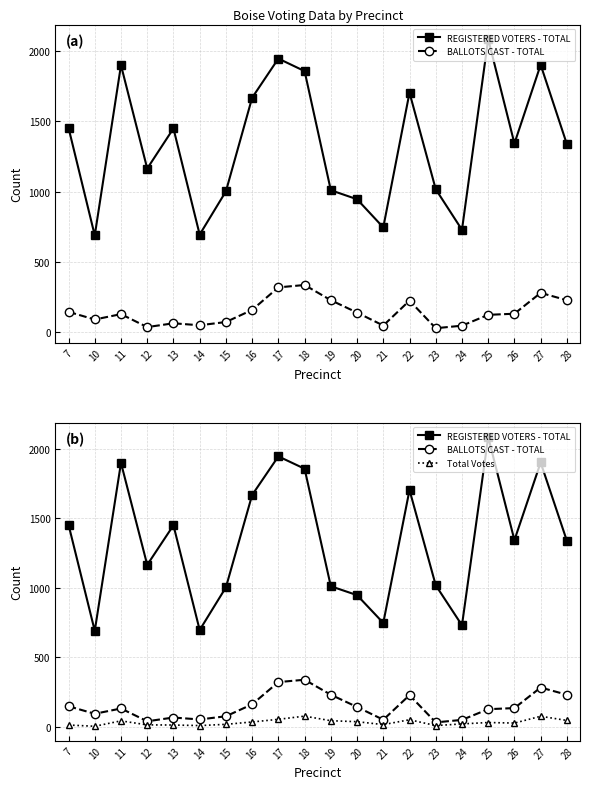

Reading right to left, extract all data points from this chart.

REGISTERED VOTERS - TOTAL: 28=1337	27=1901	26=1342	25=2084	24=729	23=1017	22=1703	21=746	20=946	19=1010	18=1856	17=1945	16=1667	15=1002	14=695	13=1449	12=1164	11=1898	10=689	7=1453
BALLOTS CAST - TOTAL: 28=229	27=281	26=133	25=125	24=48	23=30	22=226	21=49	20=141	19=229	18=337	17=320	16=160	15=74	14=51	13=65	12=38	11=130	10=92	7=146
Total Votes: 28=44	27=74	26=25	25=29	24=19	23=7	22=49	21=14	20=35	19=42	18=75	17=52	16=33	15=16	14=7	13=11	12=12	11=41	10=2	7=11